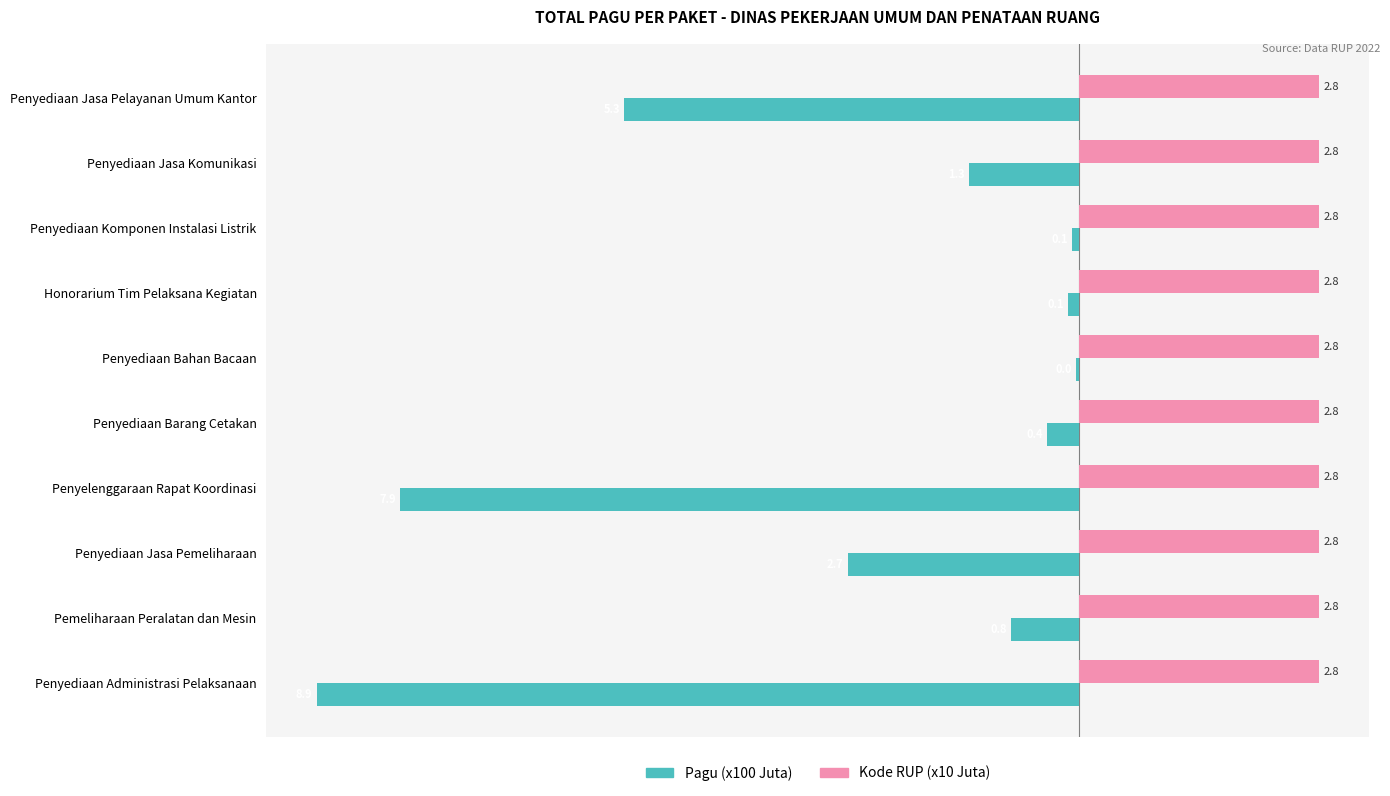

Which series has the widest spread of values?

Pagu (x100 Juta)